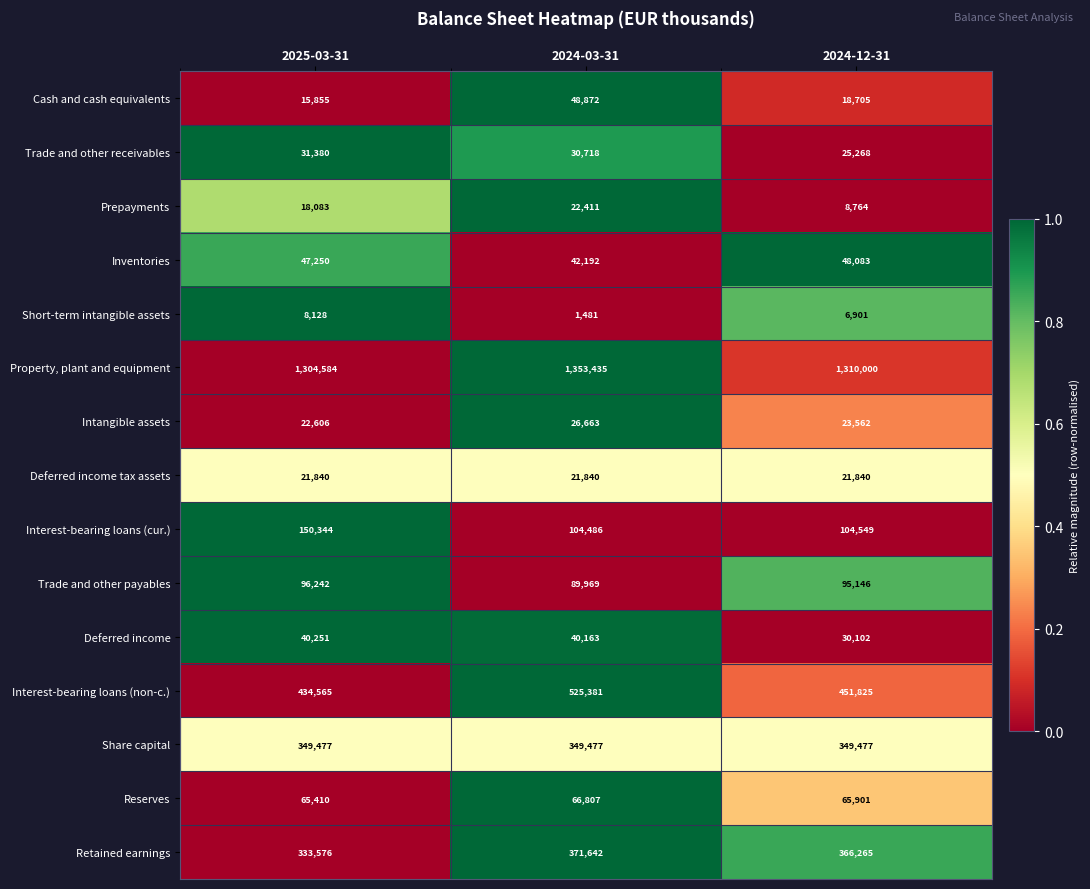

Which series has the largest total across all categories?

Property, plant and equipment